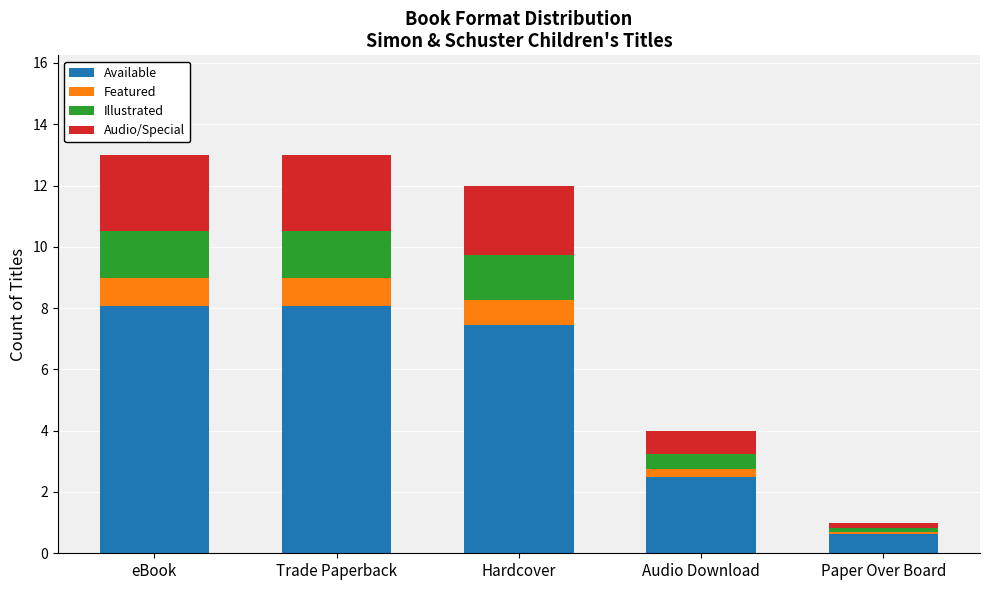

At which label does Available reach its minimum?

Paper Over Board